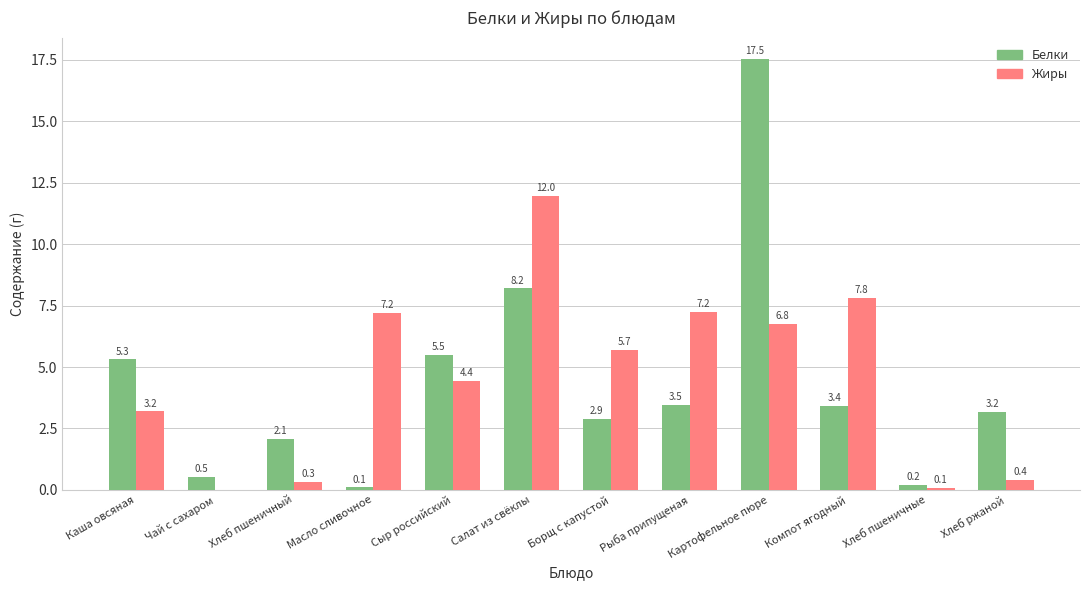

Which series changed the most between Масло сливочное and Салат из свёклы?

Белки